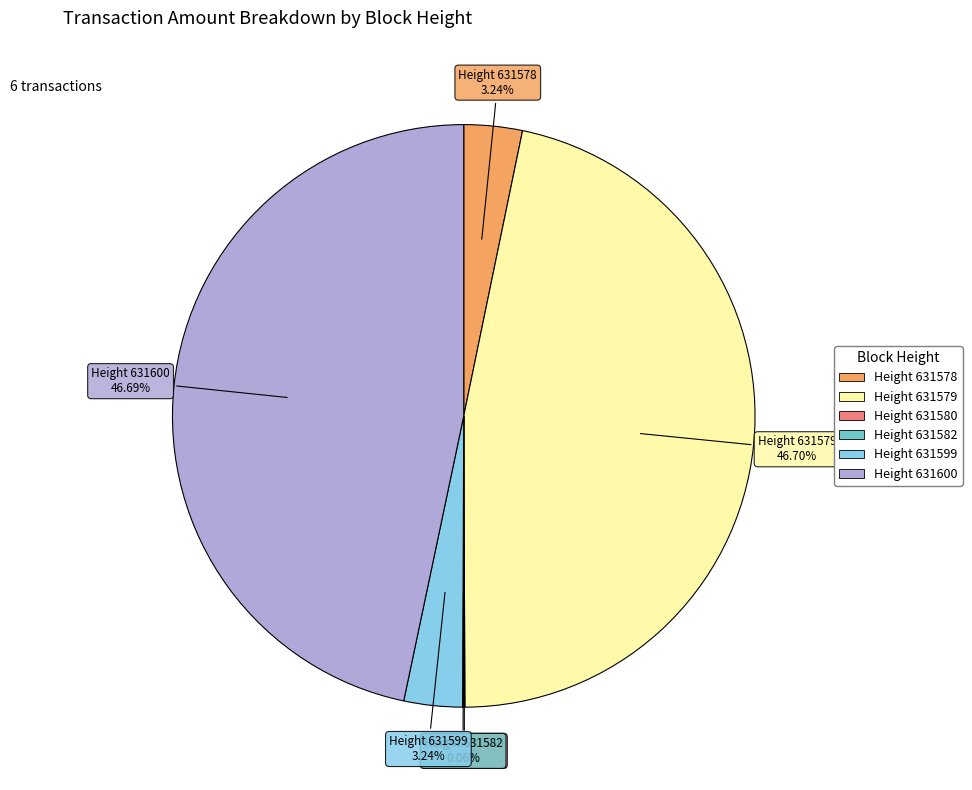

Is there any slice that represents more than half of the pie?

No